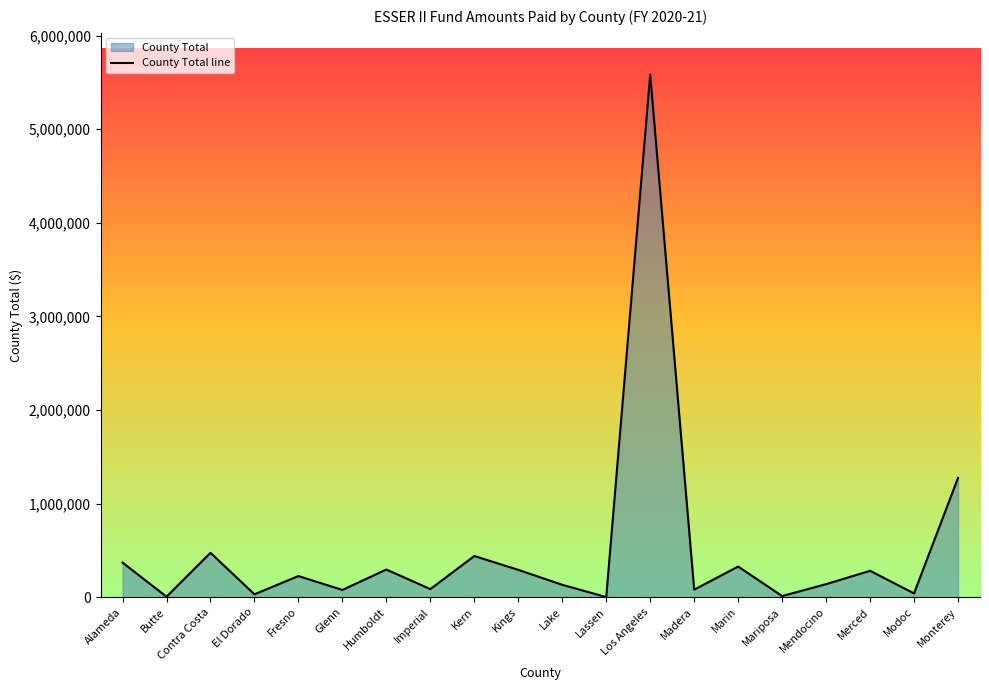

Rank the categories by value from lowest to highest.

Lassen, Butte, Mariposa, El Dorado, Modoc, Glenn, Madera, Imperial, Lake, Mendocino, Fresno, Merced, Kings, Humboldt, Marin, Alameda, Kern, Contra Costa, Monterey, Los Angeles